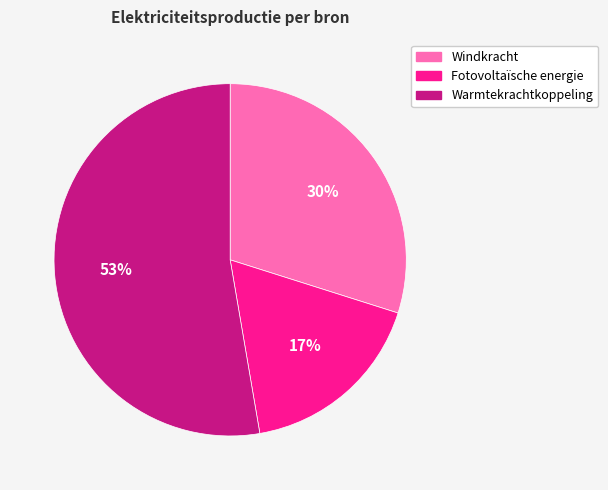

How many slices are in this pie chart?

3